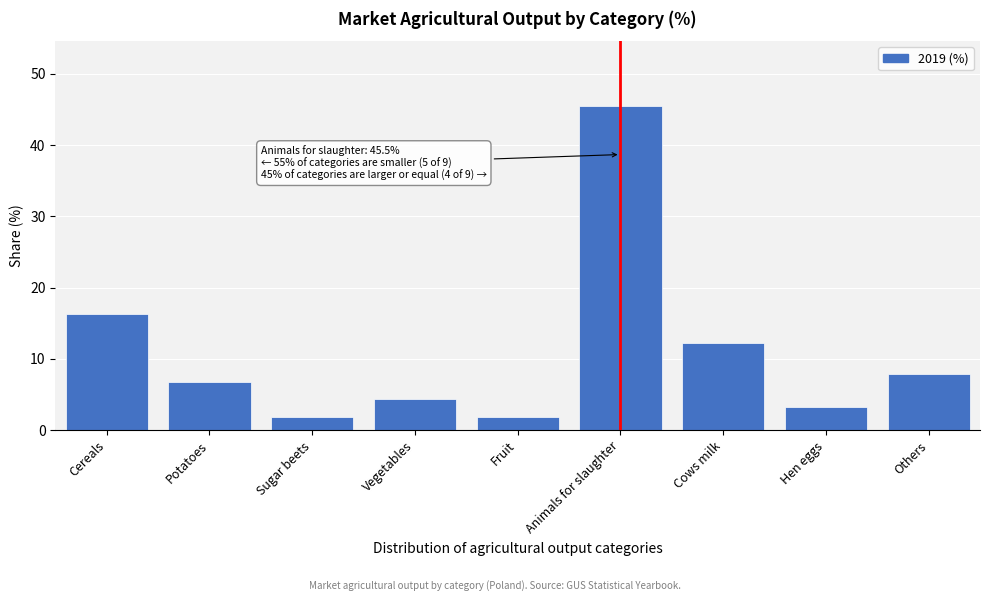

What is the change in value from Cereals to Hen eggs?

-13.0